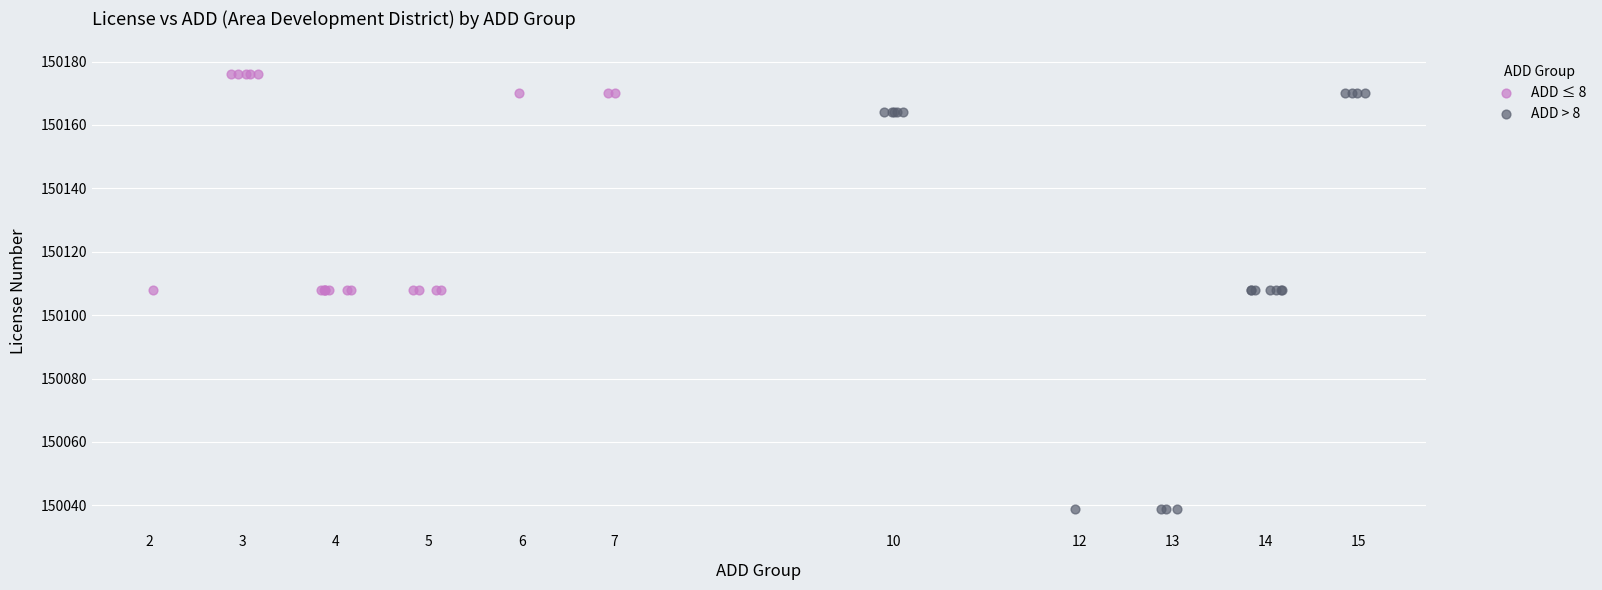

Which series reaches the maximum Y coordinate?

ADD ≤ 8